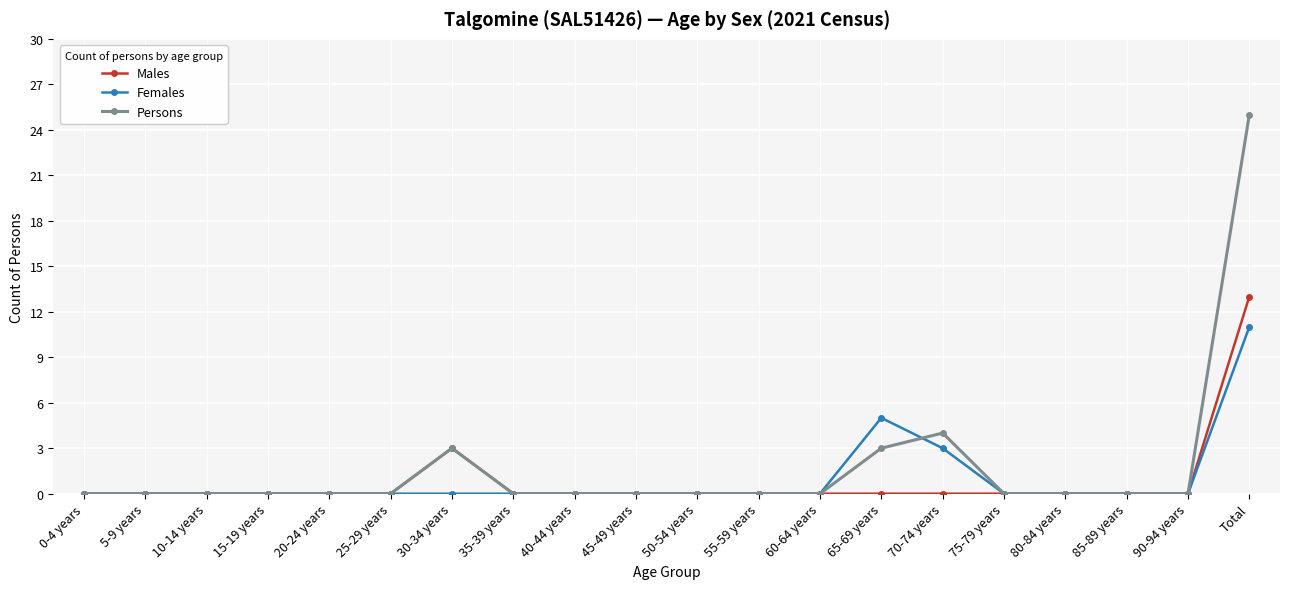

Count the number of categories in the chart.

20